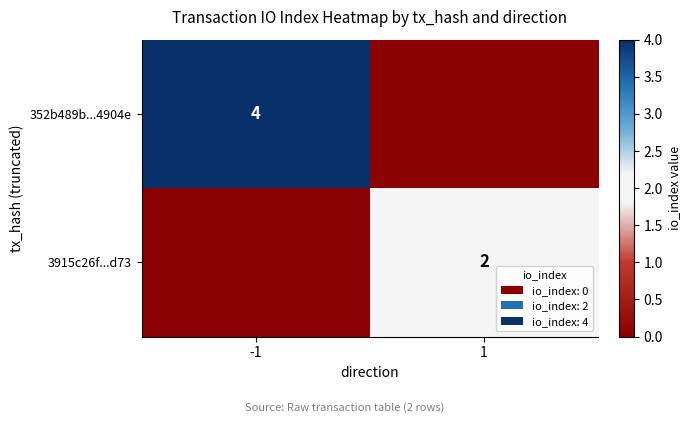

The 3915c26f...d73 series shows 2 at 1. True or false?

True